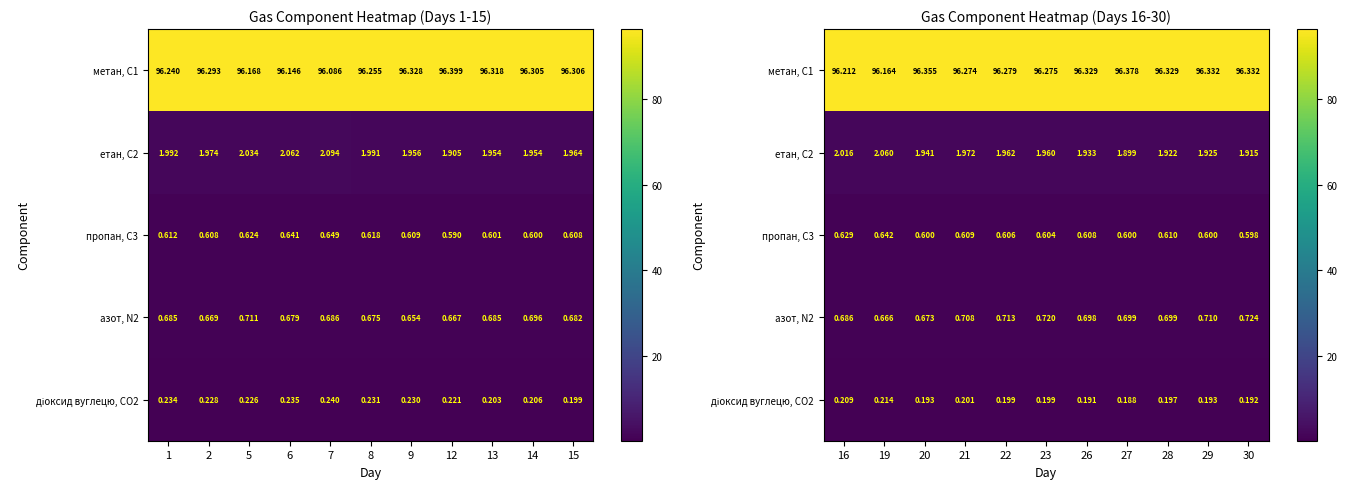

What is the difference between the highest and lowest values at 27?

96.2